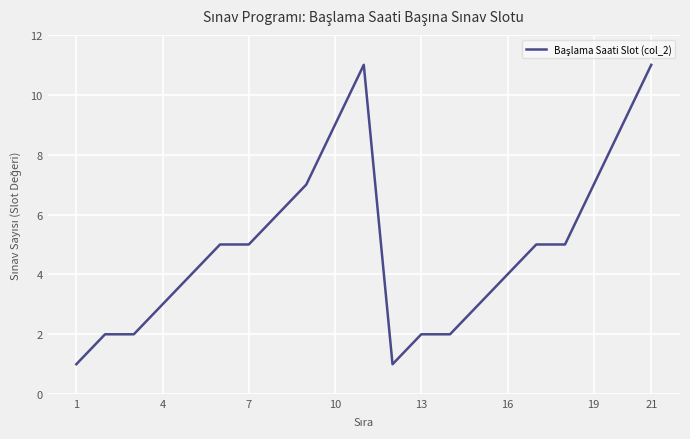

What is the greatest value displayed?

11